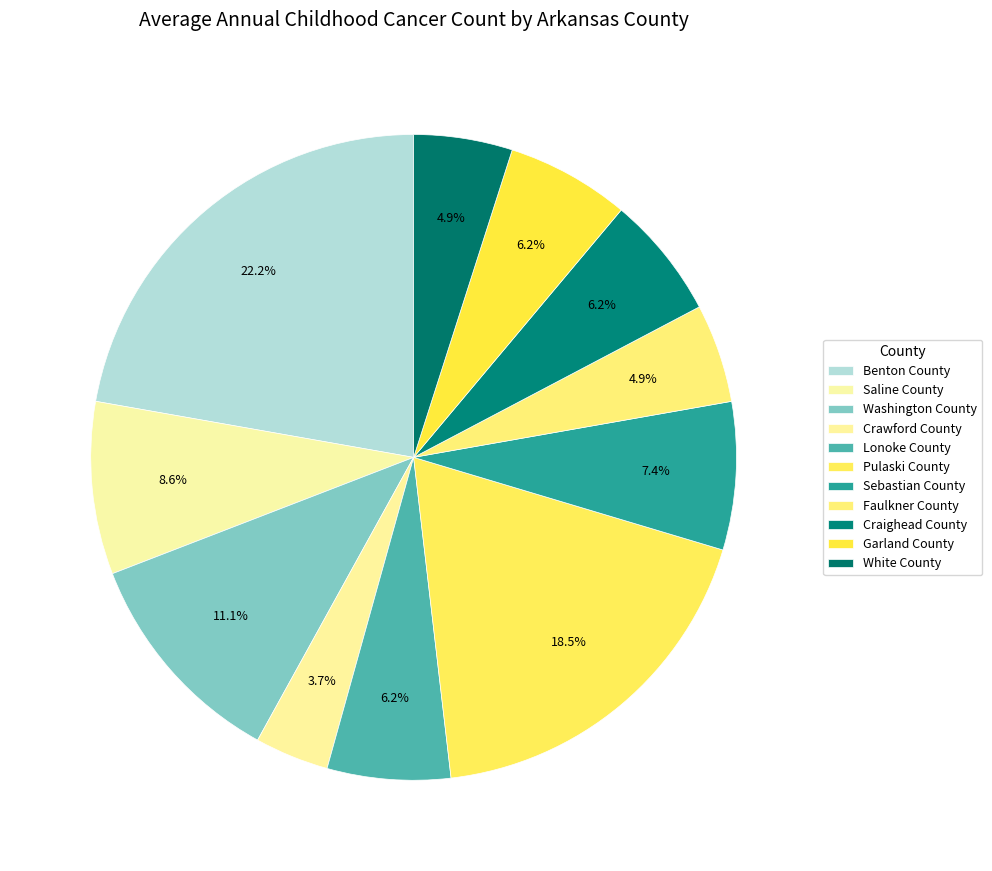

To the nearest percent, what is the average slice percentage?

9%